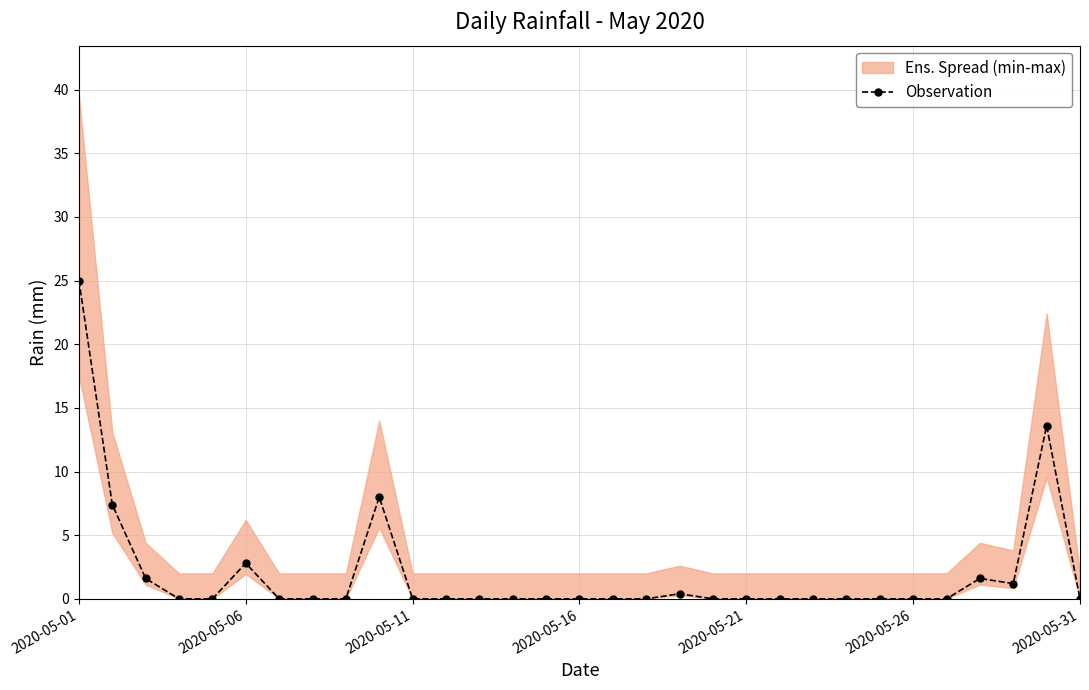

Reading left to right, what are all the values shown in this chart?

25.0	7.4	1.6	0.0	0.0	2.8	0.0	0.0	0.0	8.0	0.0	0.0	0.0	0.0	0.0	0.0	0.0	0.0	0.4	0.0	0.0	0.0	0.0	0.0	0.0	0.0	0.0	1.6	1.2	13.6	0.0